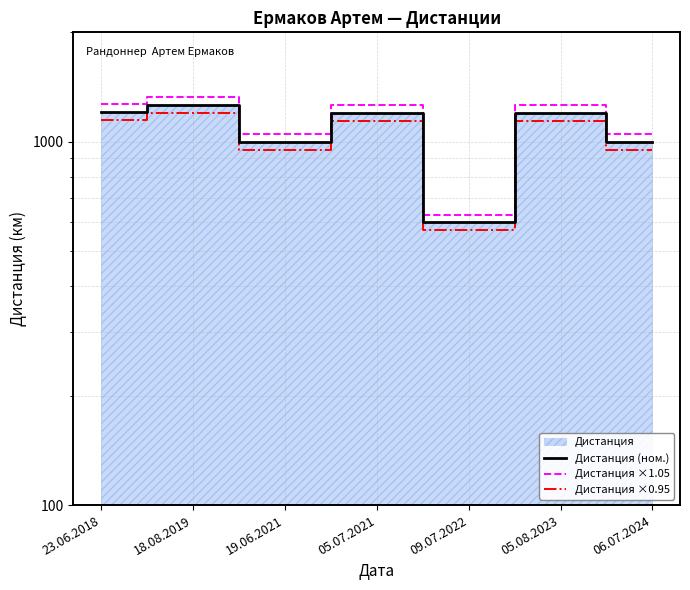

How many interior local peaks does the Дистанция ×1.05 series have?

3